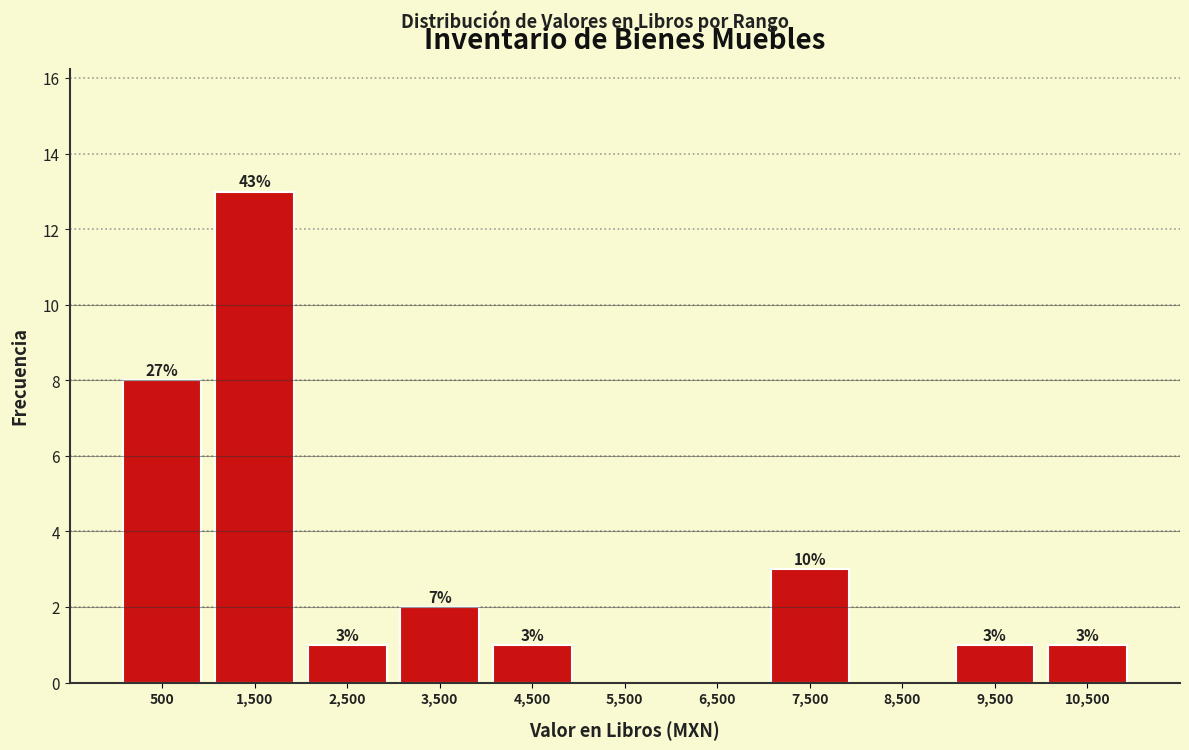

Over which range of the x-axis is the bar tallest?

1000 to 2000